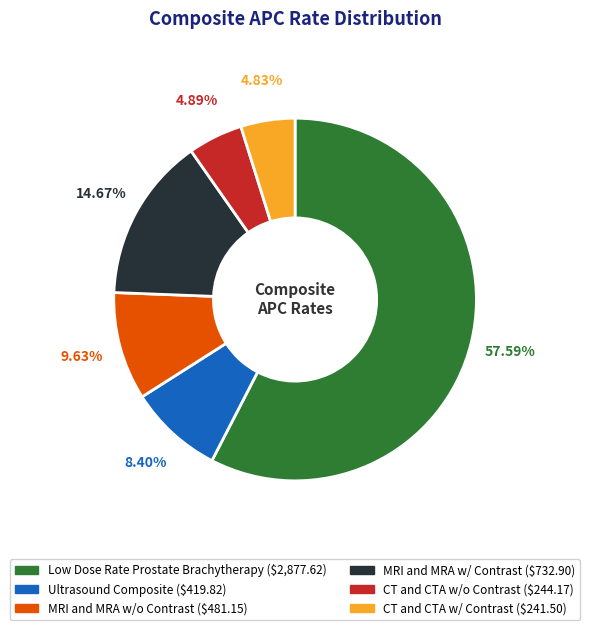

How many slices are in this pie chart?

6